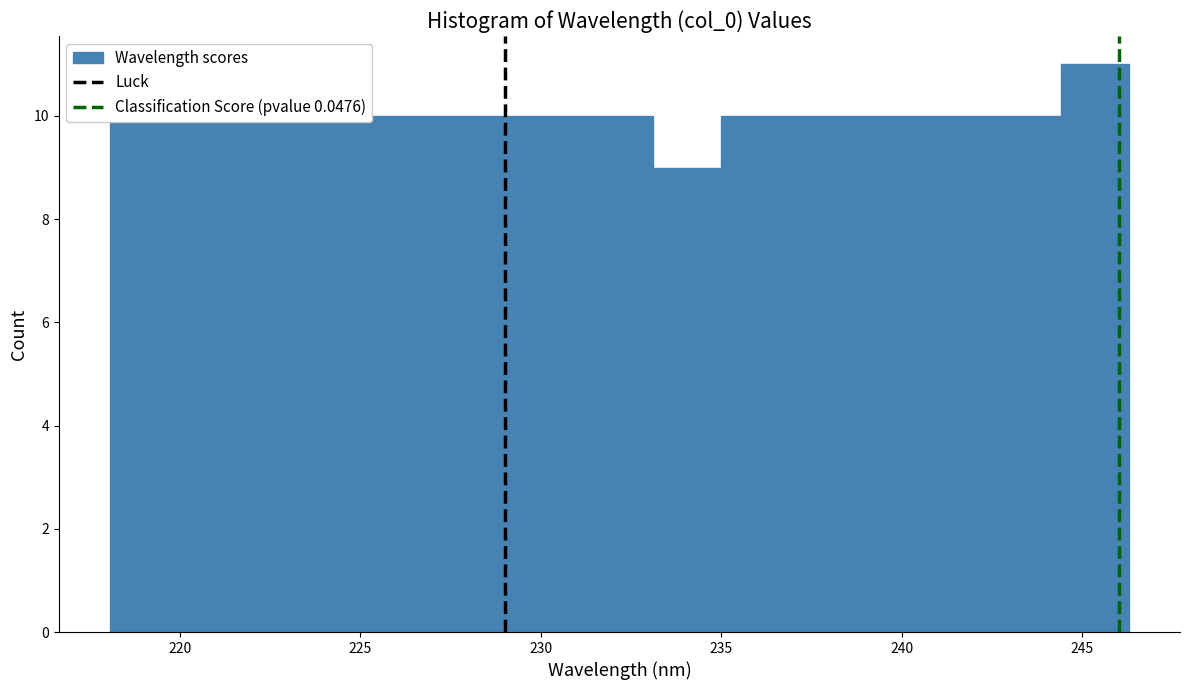

Read against the x-axis, roughly where is the centre of the tallest bar?

245.5